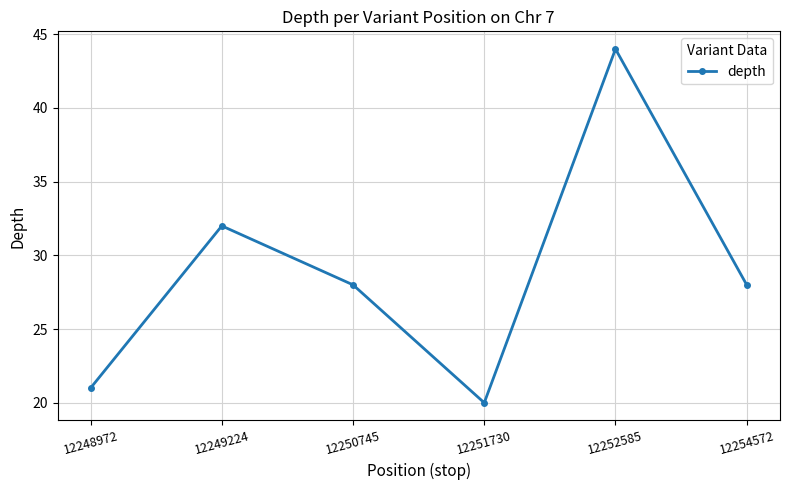

What is the minimum value shown in the chart?

20